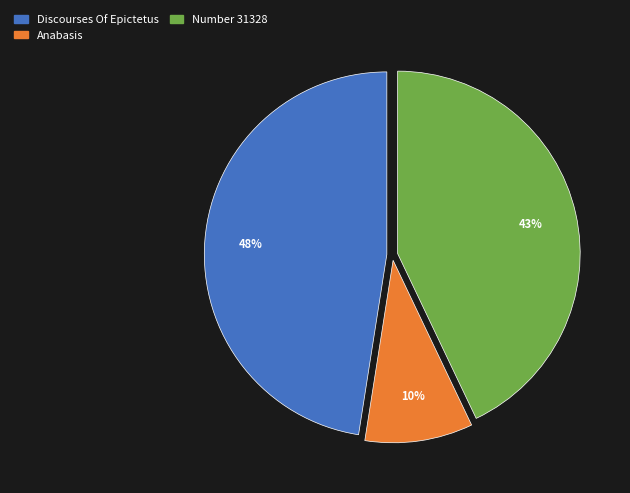

Rank the categories by value from highest to lowest.

Discourses Of Epictetus, Number 31328, Anabasis